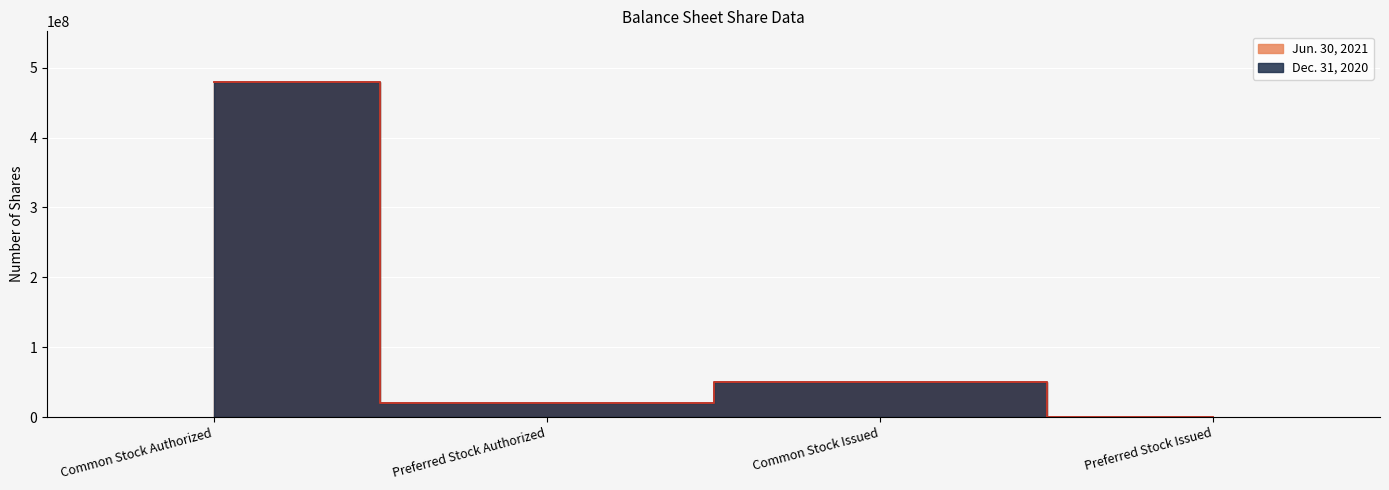

At how many categories does at least one series exceed 164631410?

1